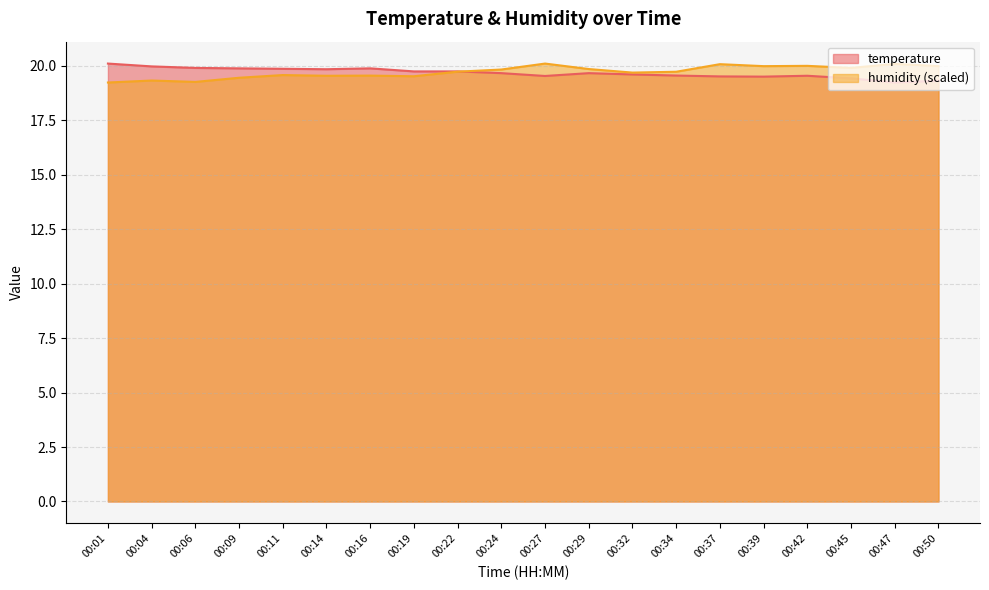

Where do humidity and temperature first cross each other?

00:22 and 00:24